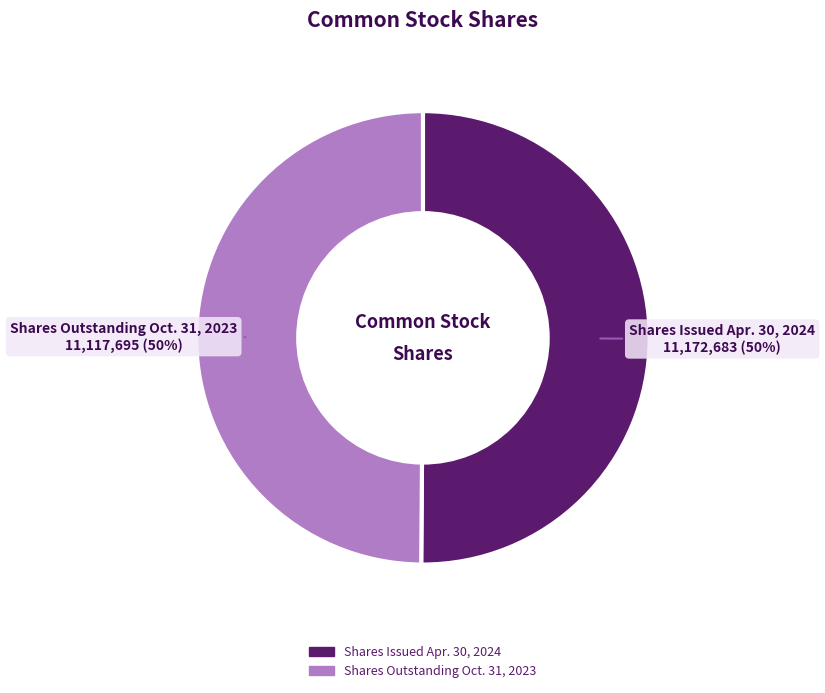

What percentage is the Shares Outstanding Oct. 31, 2023 slice, to the nearest percent?

50%